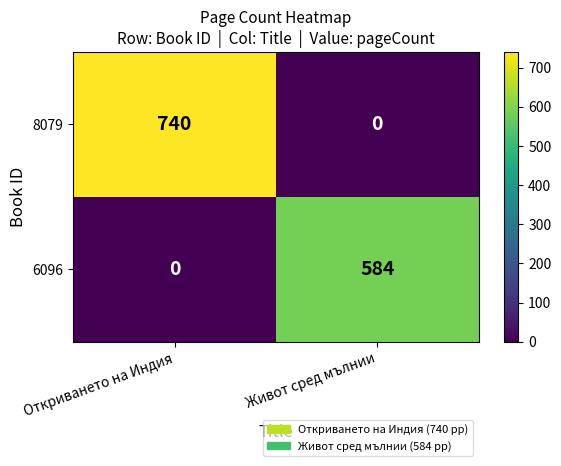

What is the greatest value displayed?

740